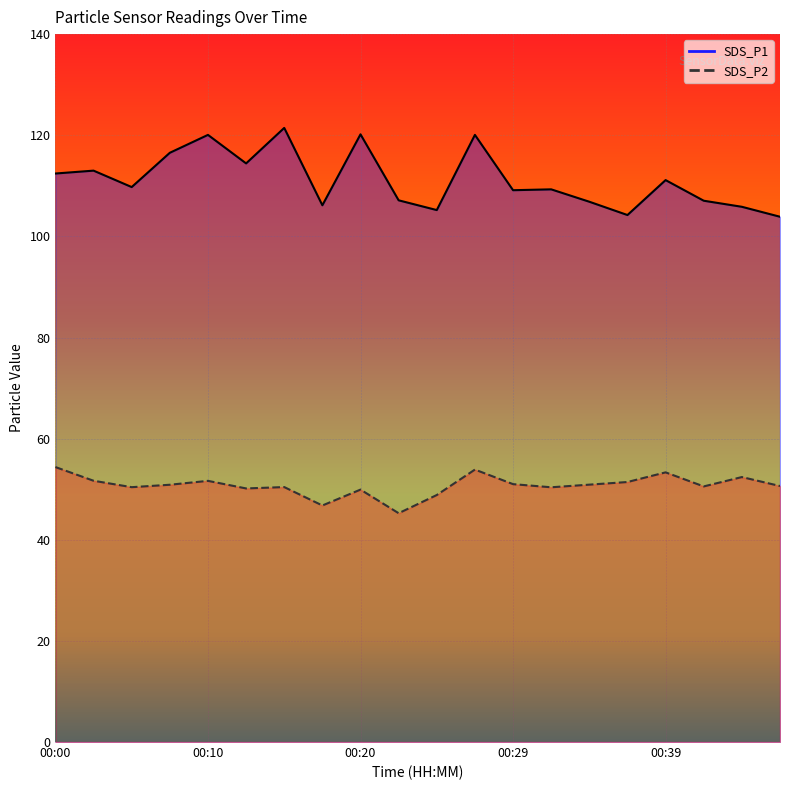

What is the value of the SDS_P2 point at the 3rd from the left?

50.4